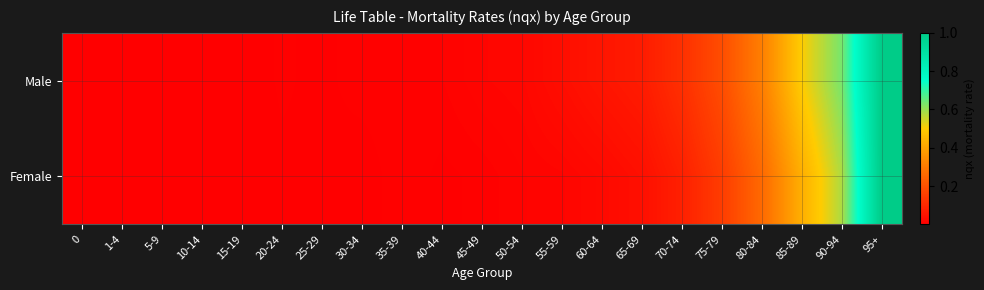

Reading left to right, what are all the values shown in this chart?

Male: 0=0.0	1-4=0.0	5-9=0.0	10-14=0.0	15-19=0.0	20-24=0.0	25-29=0.0	30-34=0.0	35-39=0.0	40-44=0.0	45-49=0.0	50-54=0.0	55-59=0.0	60-64=0.1	65-69=0.1	70-74=0.1	75-79=0.2	80-84=0.3	85-89=0.5	90-94=0.6	95+=1.0
Female: 0=0.0	1-4=0.0	5-9=0.0	10-14=0.0	15-19=0.0	20-24=0.0	25-29=0.0	30-34=0.0	35-39=0.0	40-44=0.0	45-49=0.0	50-54=0.0	55-59=0.0	60-64=0.0	65-69=0.0	70-74=0.1	75-79=0.1	80-84=0.3	85-89=0.4	90-94=0.6	95+=1.0